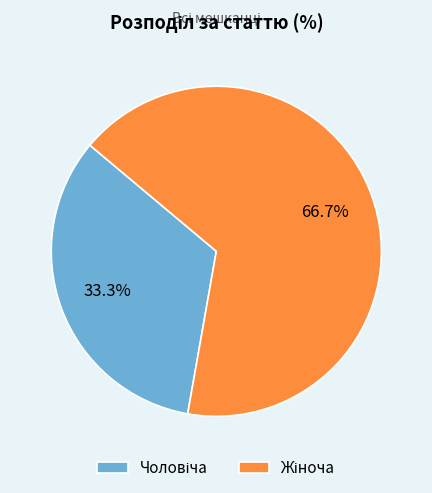

How many slices are in this pie chart?

2